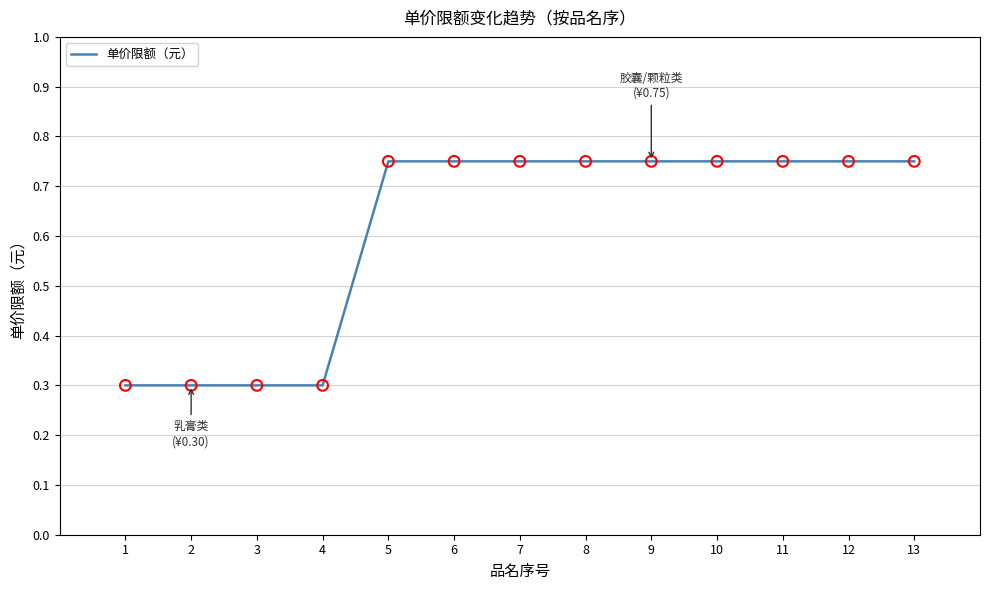

The value at 2 is 0.2. True or false?

False